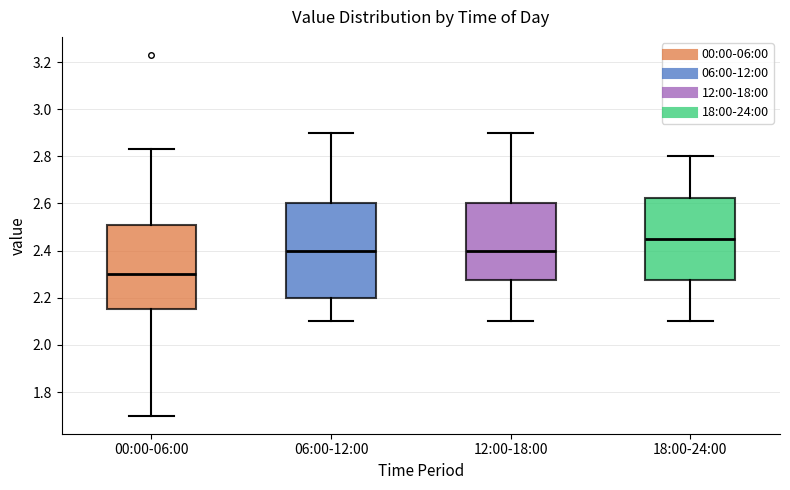

Reading left to right, read every box against the y-axis: the position of its median line, the range the box covers, and the ends of its whiskers. The values are not printed on the chart, so give them approximately, as read against the axis.

00:00-06:00: median 2.30, box 2.16 to 2.50, whiskers 1.70 to 2.84
06:00-12:00: median 2.40, box 2.20 to 2.60, whiskers 2.10 to 2.90
12:00-18:00: median 2.40, box 2.28 to 2.60, whiskers 2.10 to 2.90
18:00-24:00: median 2.46, box 2.28 to 2.62, whiskers 2.10 to 2.80